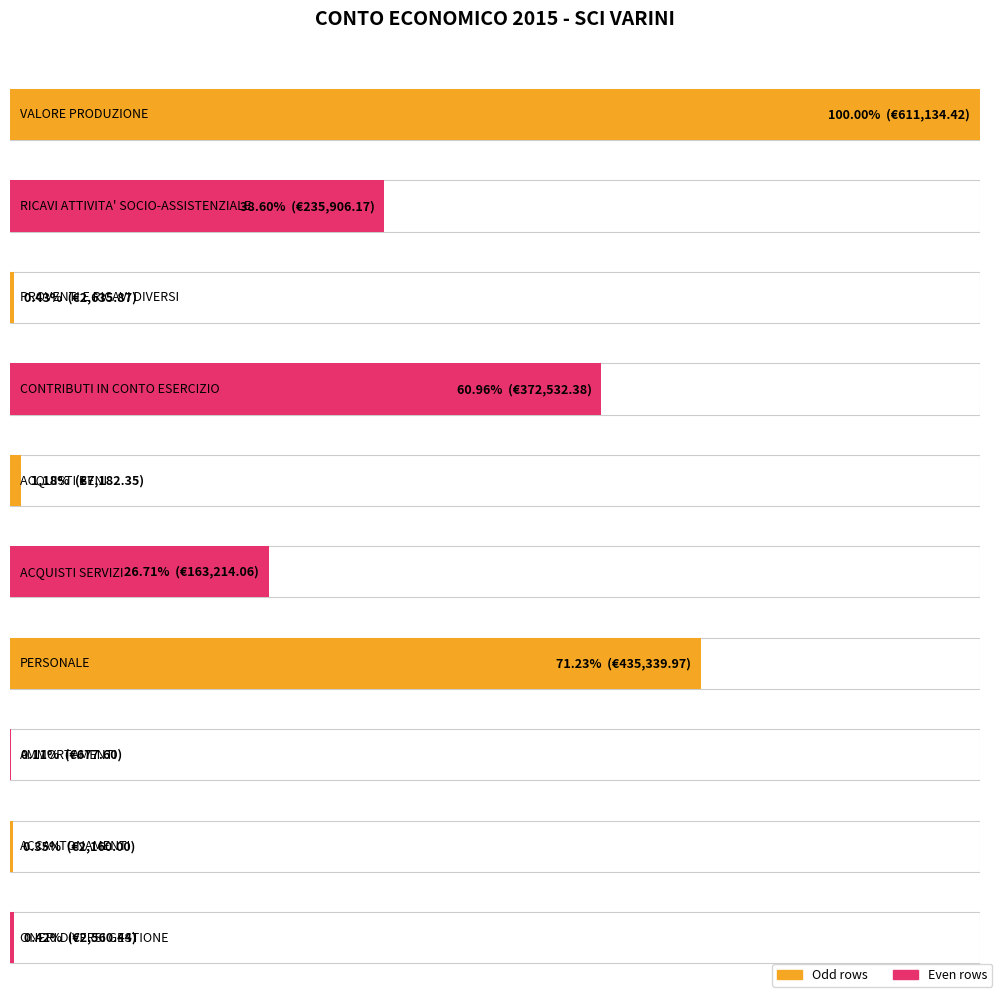

Reading left to right, list all the values displayed in this chart.

611134.4	235906.2	2635.9	372532.4	7182.4	163214.1	435340.0	677.6	2160.0	2560.4